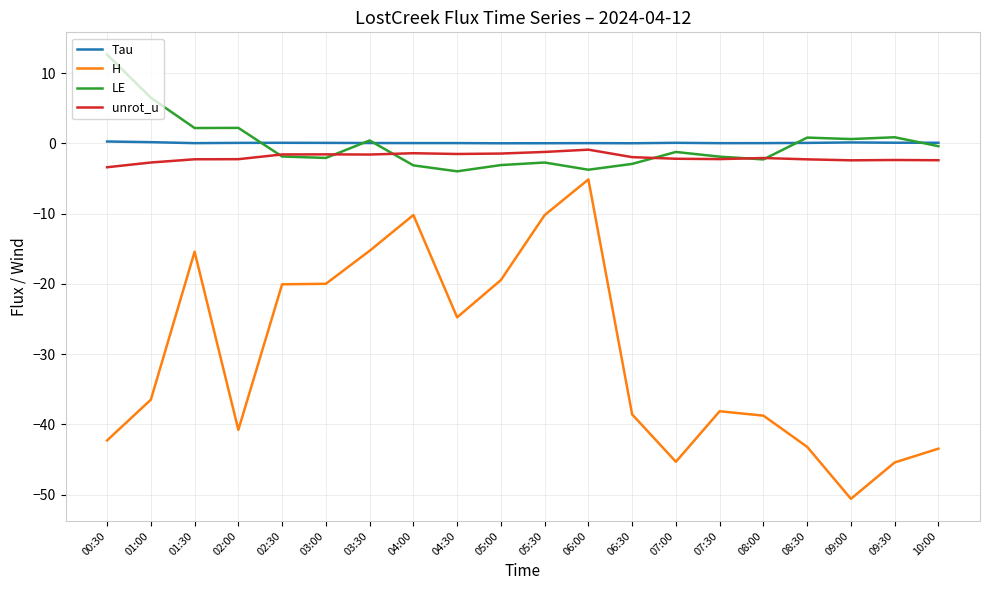

True or false: H and Tau intersect in this chart.

False